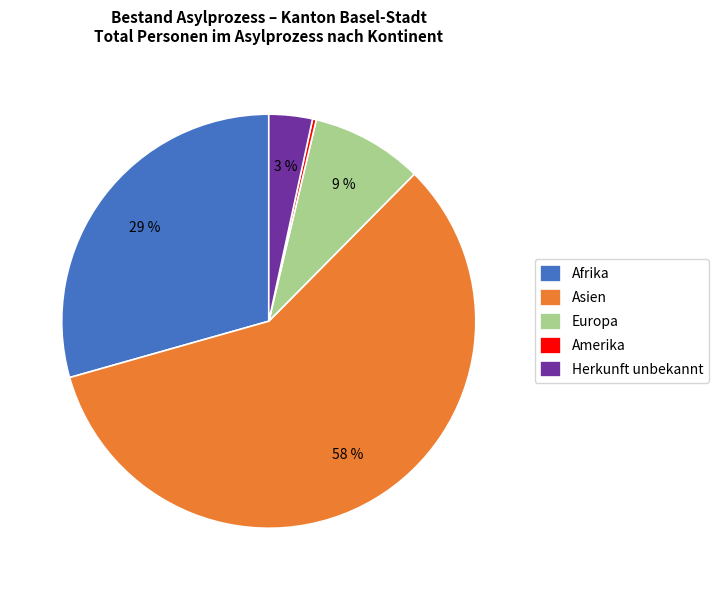

What is the majority slice?

Asien